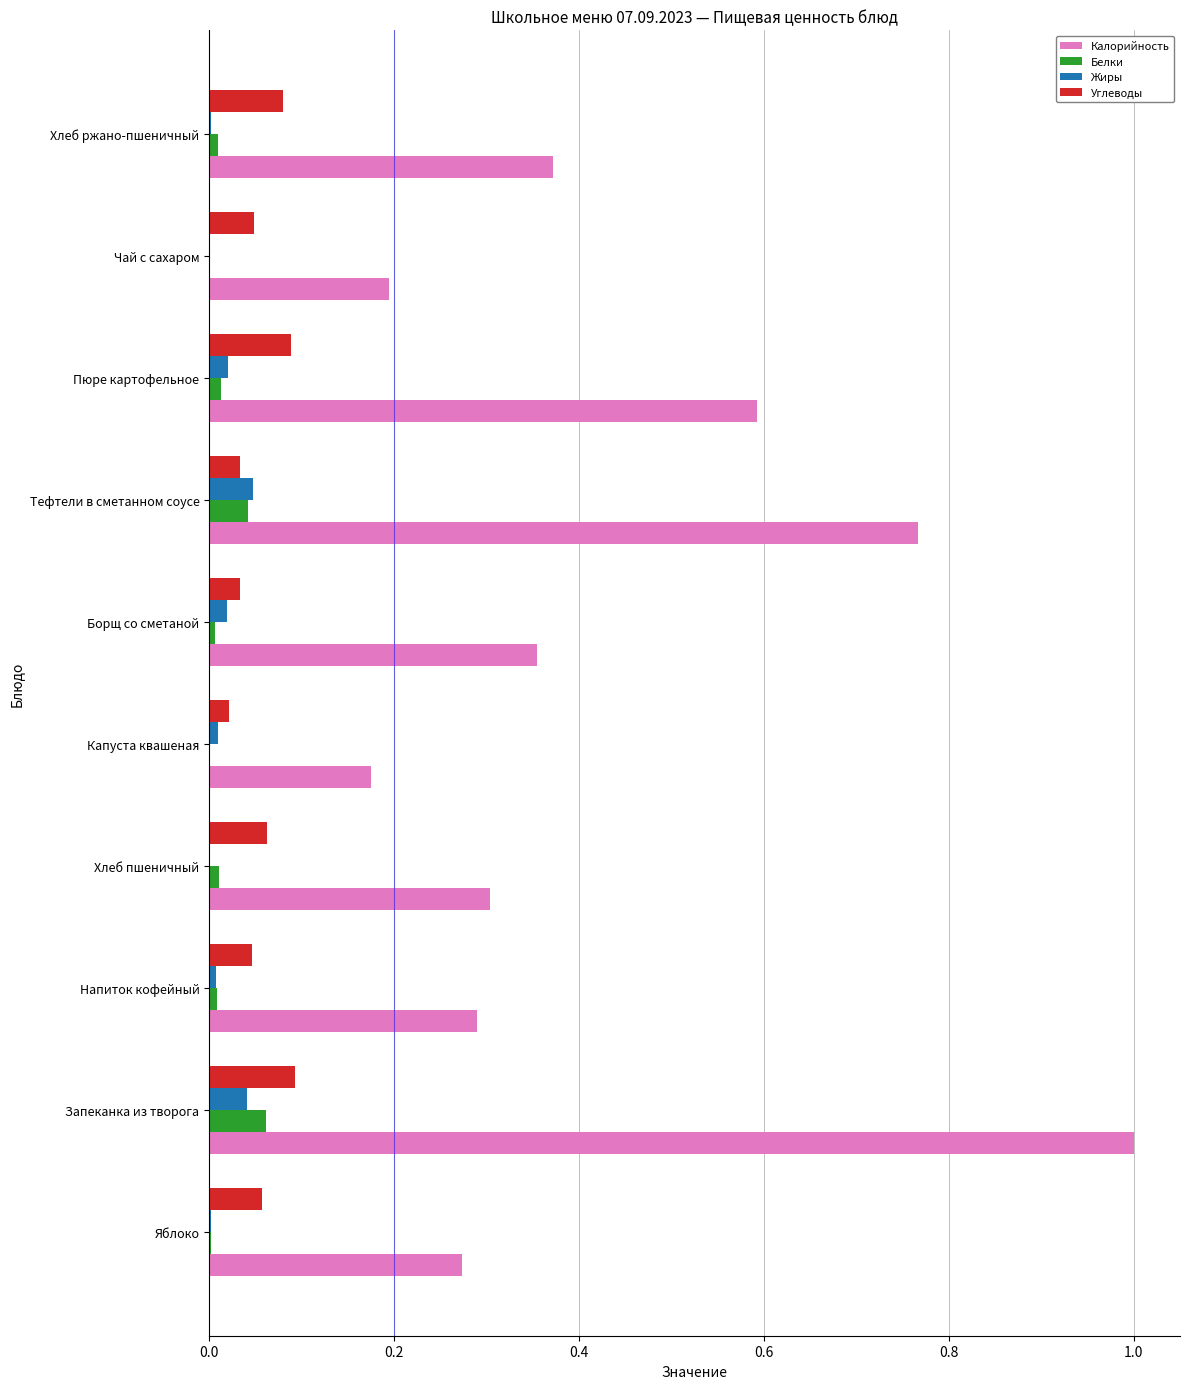

How many categories are shown in the chart?

10